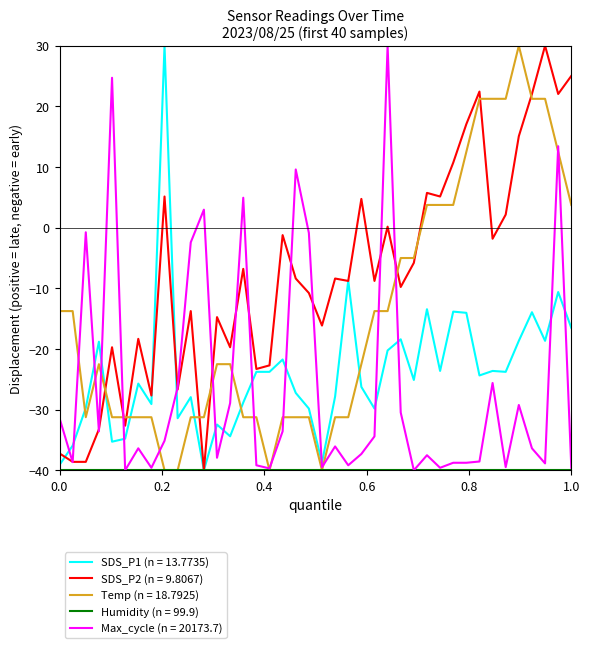

Which series has the largest total across all categories?

SDS_P2 (n = 9.8067)